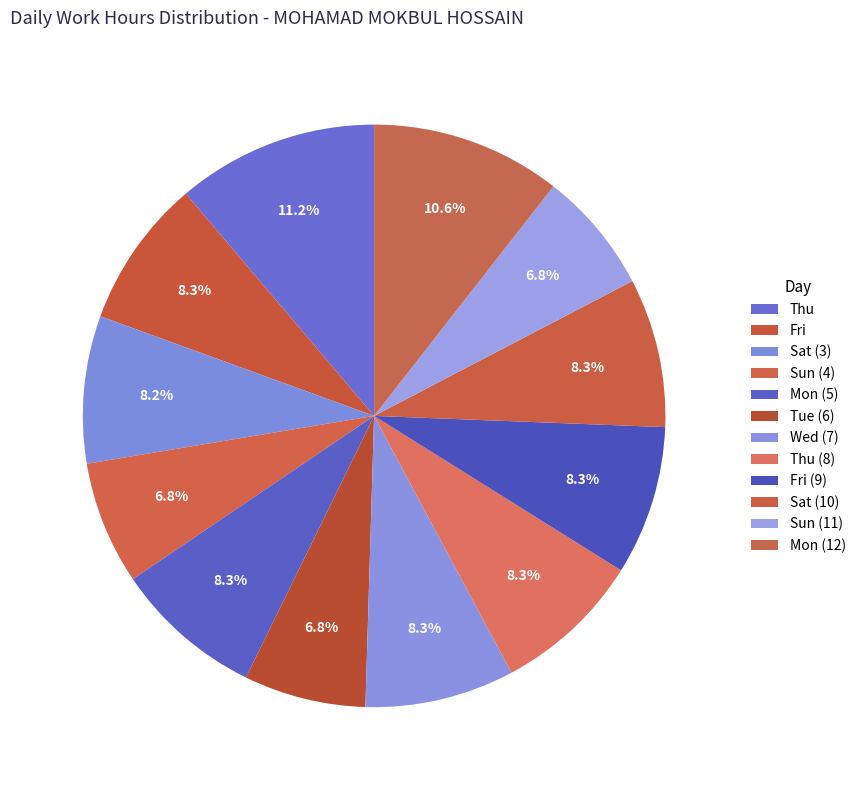

Is there a majority slice in this chart?

No